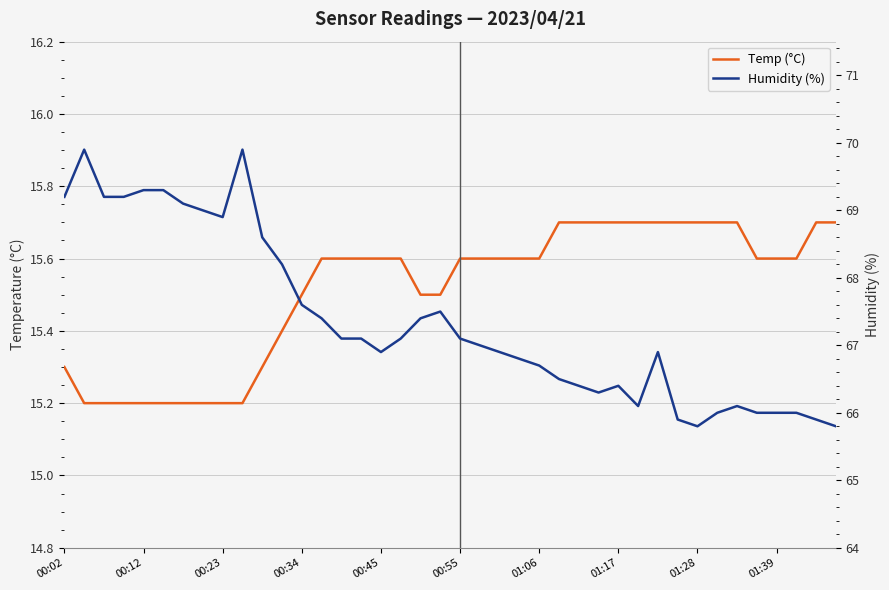

True or false: Temp and Humidity cross at least once.

False